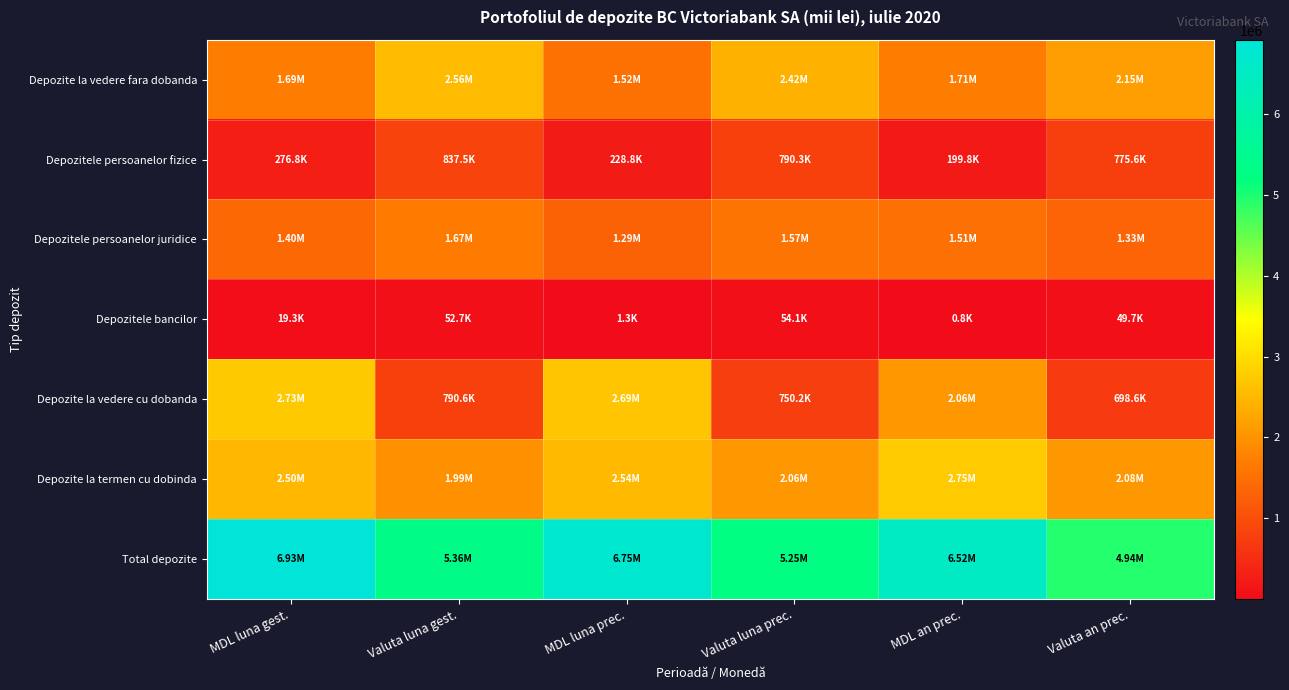

What is the total value across all series at Valuta luna gest.?

13245461.5